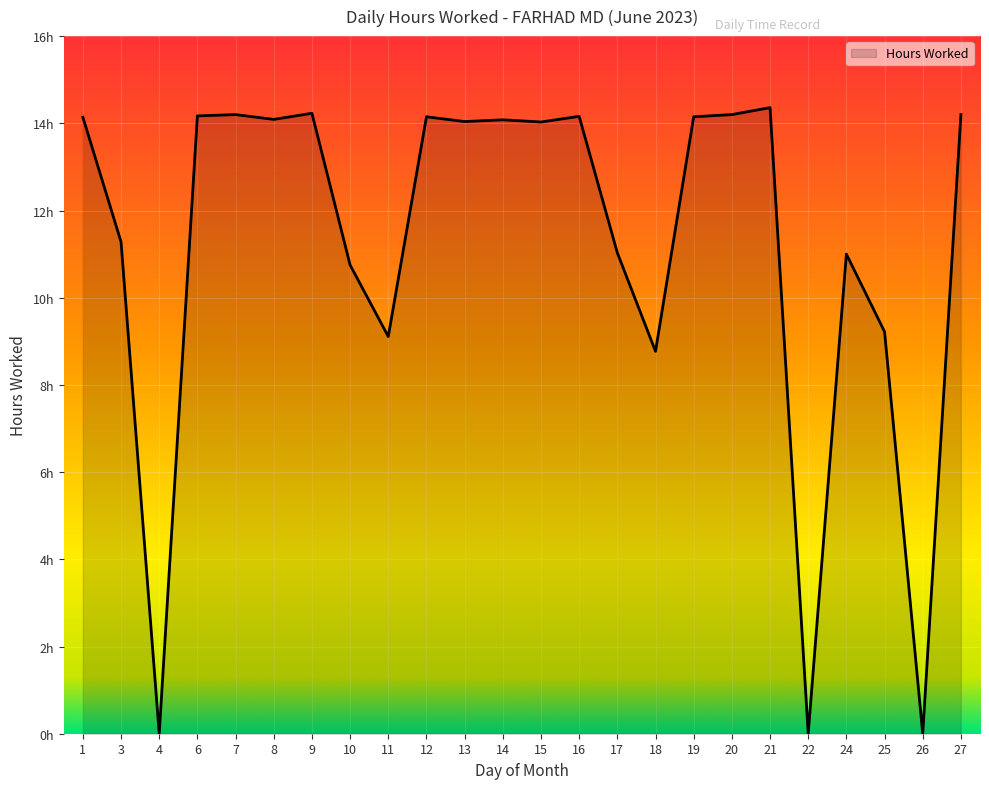

Does the chart have visible grid lines?

Yes